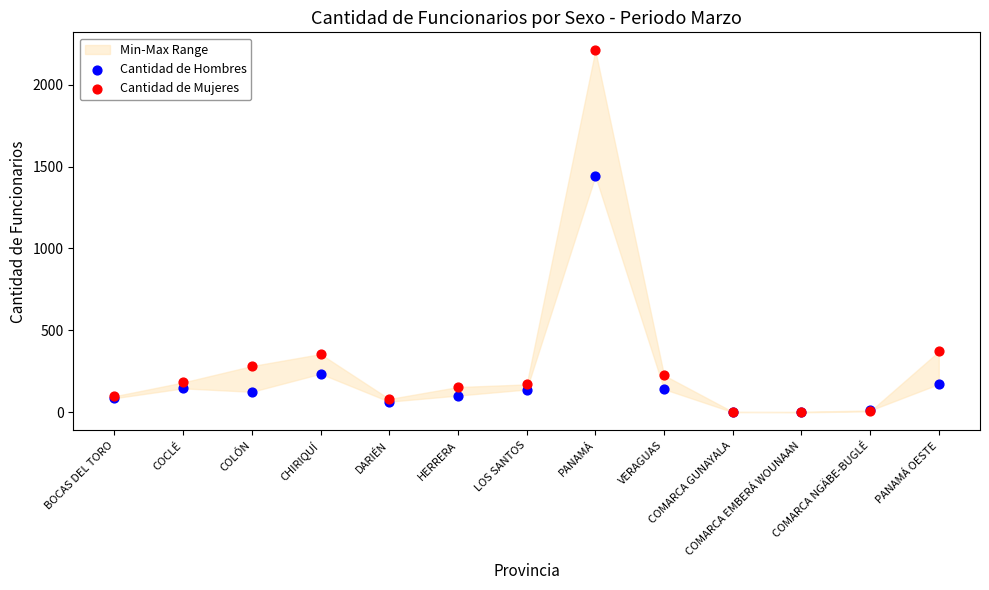

In the Cantidad de Mujeres series, what Y value is closest to 1104?

372